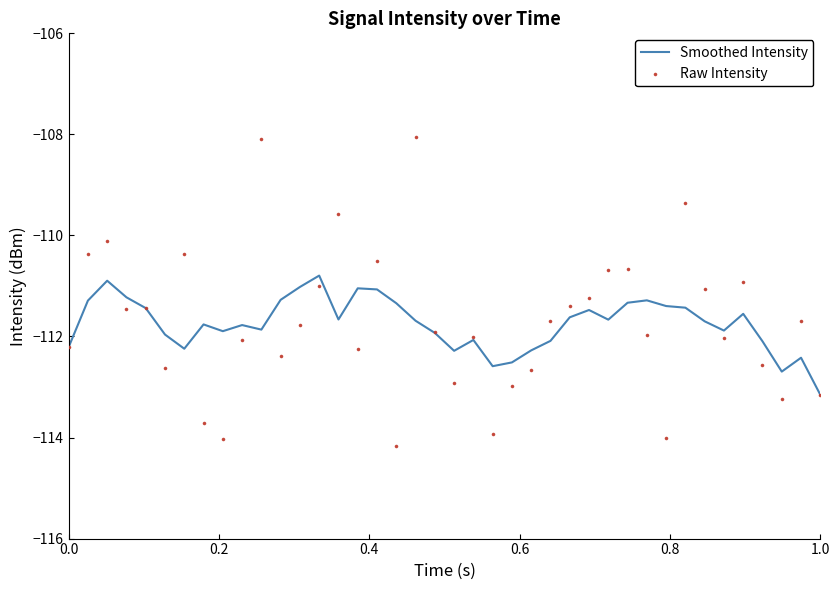

Which series has the largest Y range (max minus min)?

Raw Intensity